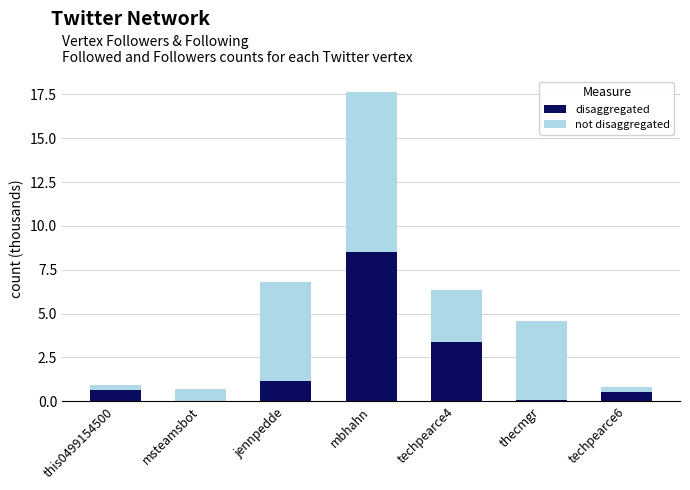

At which category is the sum across all series the highest?

mbhahn